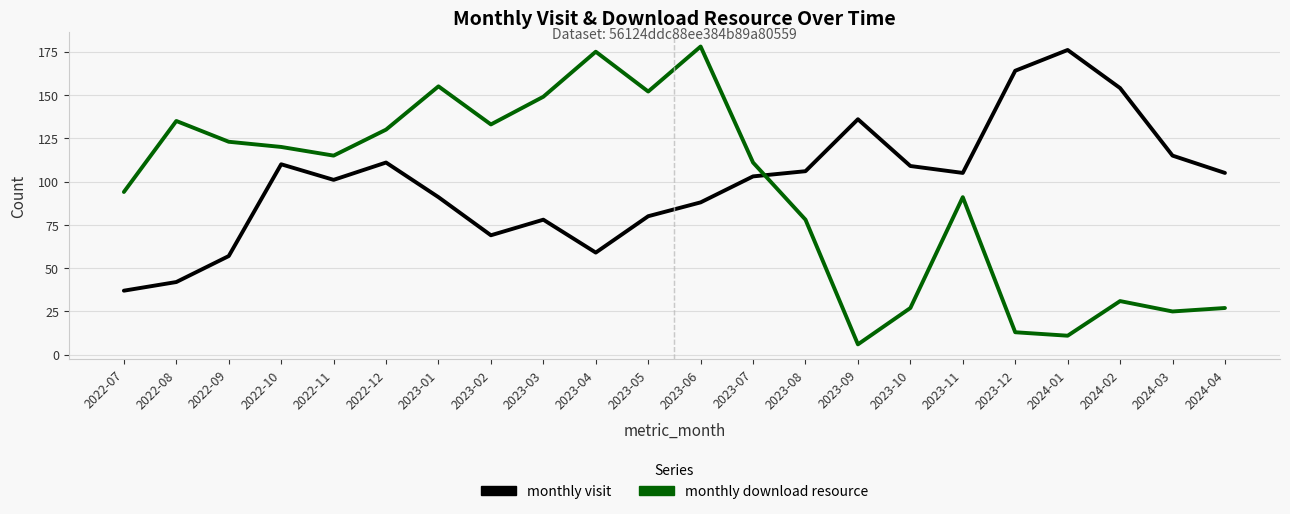

What is the greatest value displayed?

178